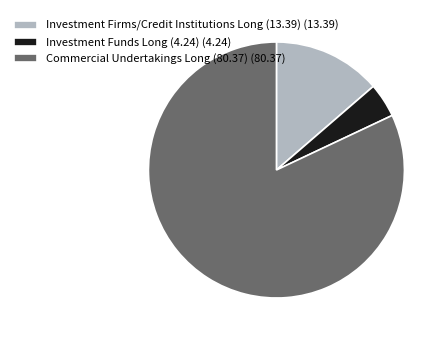

What is the ratio of the value at Investment Funds Long (4.24) to the value at Commercial Undertakings Long (80.37)?

0.1